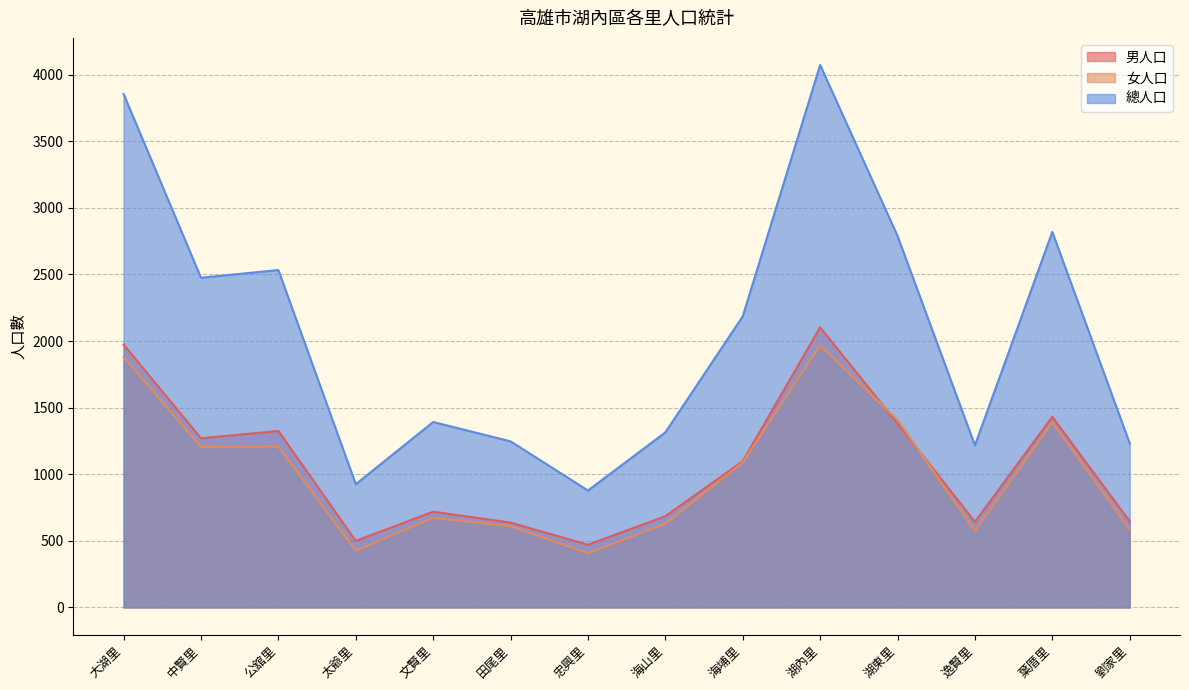

What is the label of the 13th point from the right?

中賢里